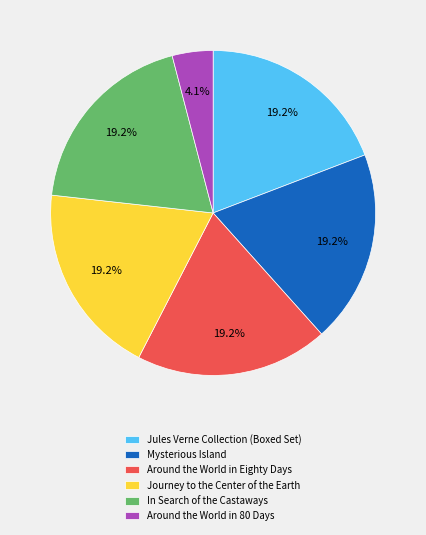

To the nearest percent, what is the average slice percentage?

17%